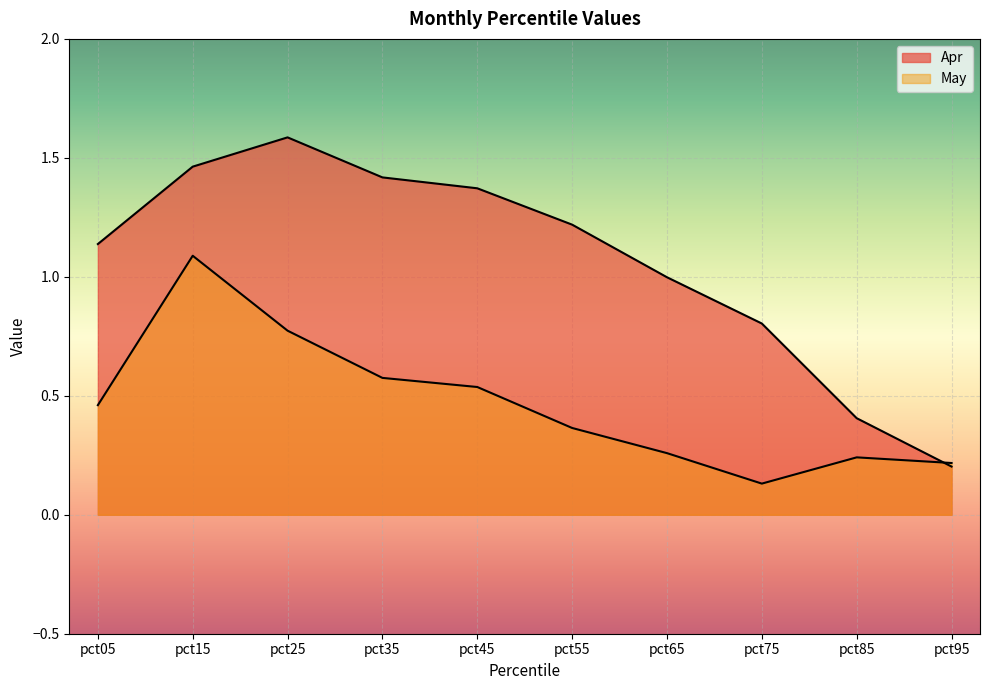

How many lines are shown in the chart?

2